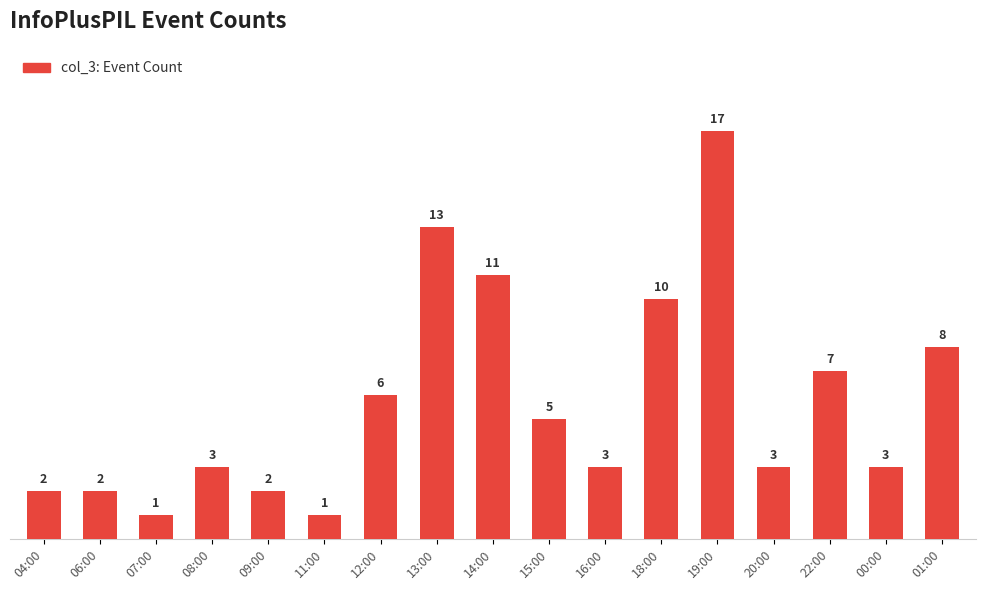

How many data points are less than 3?

5